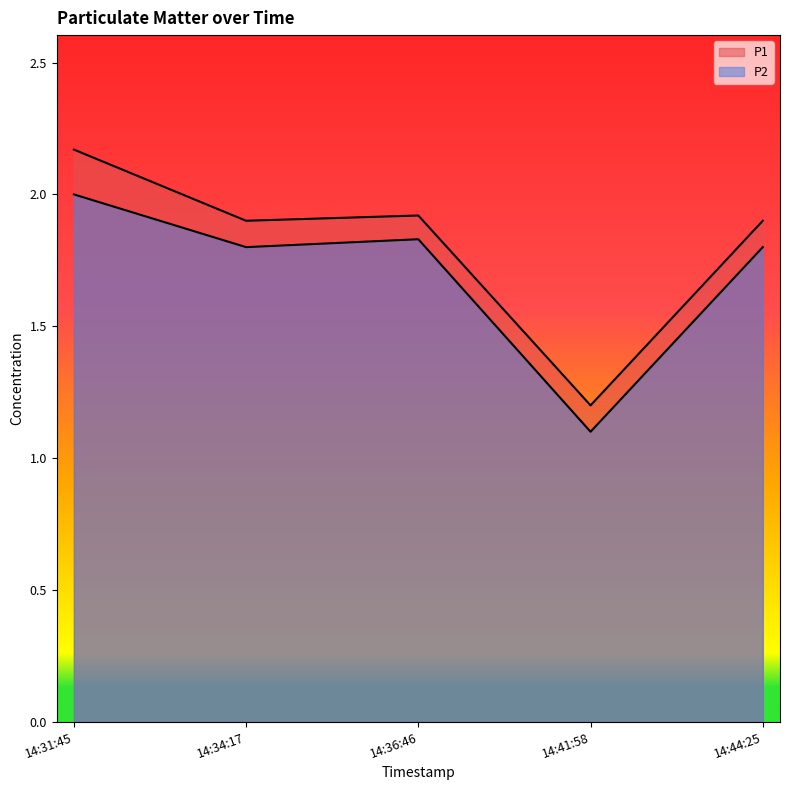

What is the difference between the P2 values at 14:31:45 and 14:41:58?

0.9